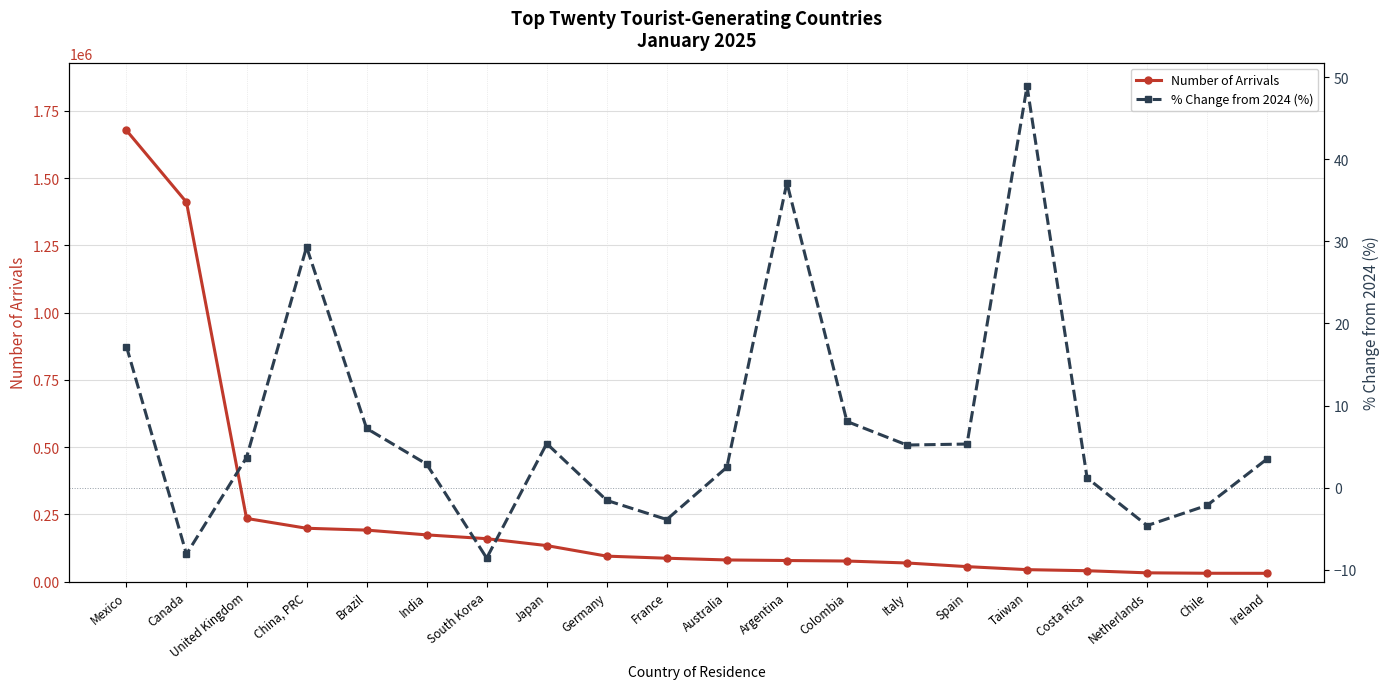

Which series has the largest total across all categories?

Number of Arrivals